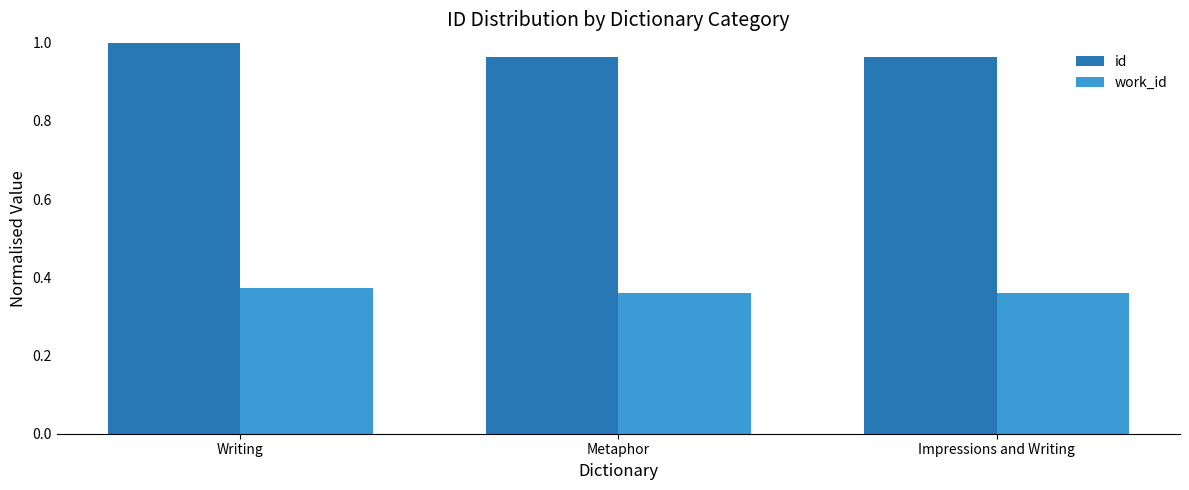

What is the spread (max minus min) of values at Writing?

0.6